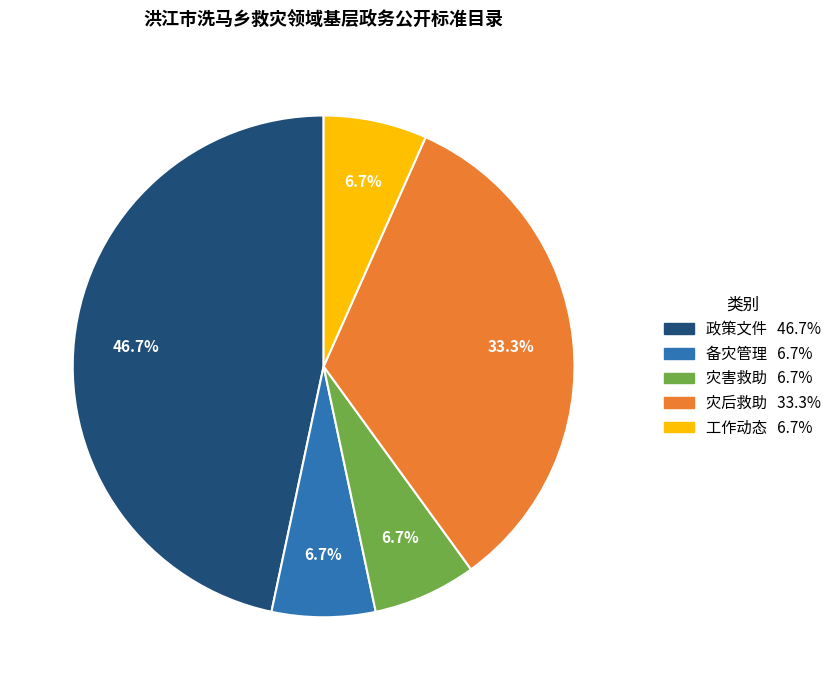

Which slice is the largest?

政策文件